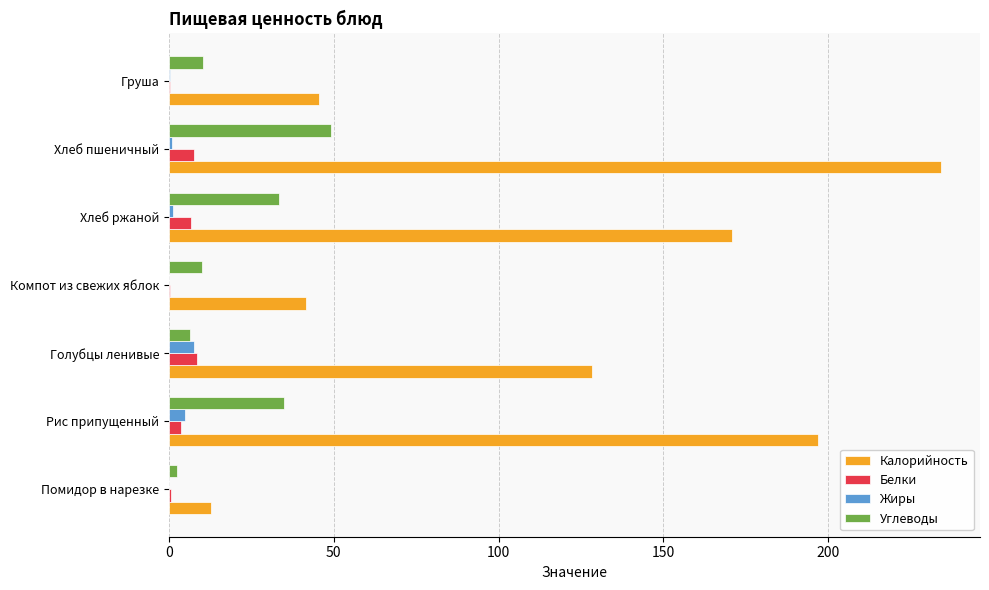

How many categories are shown in the chart?

7